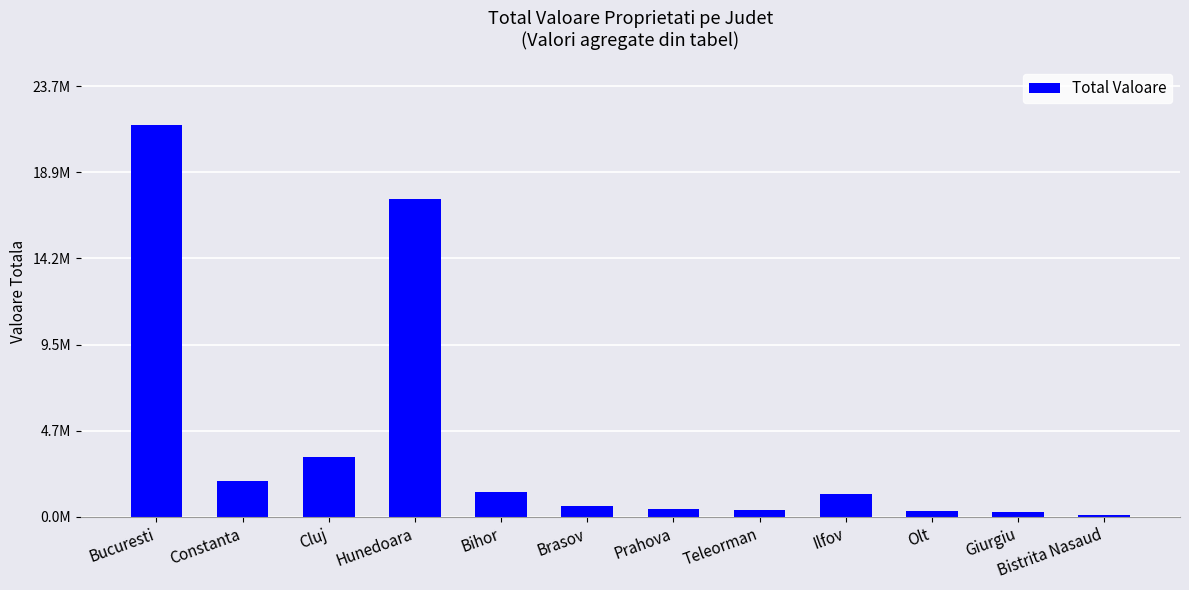

What is the difference between the values at Hunedoara and Bistrita Nasaud?

17370917.0